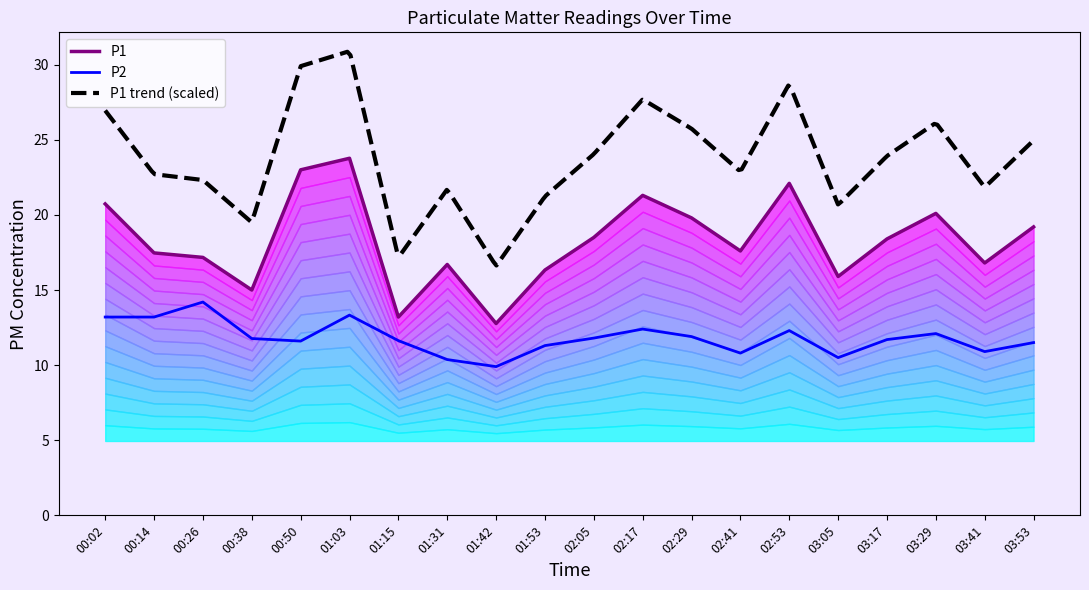

What is the smallest value displayed?

9.9